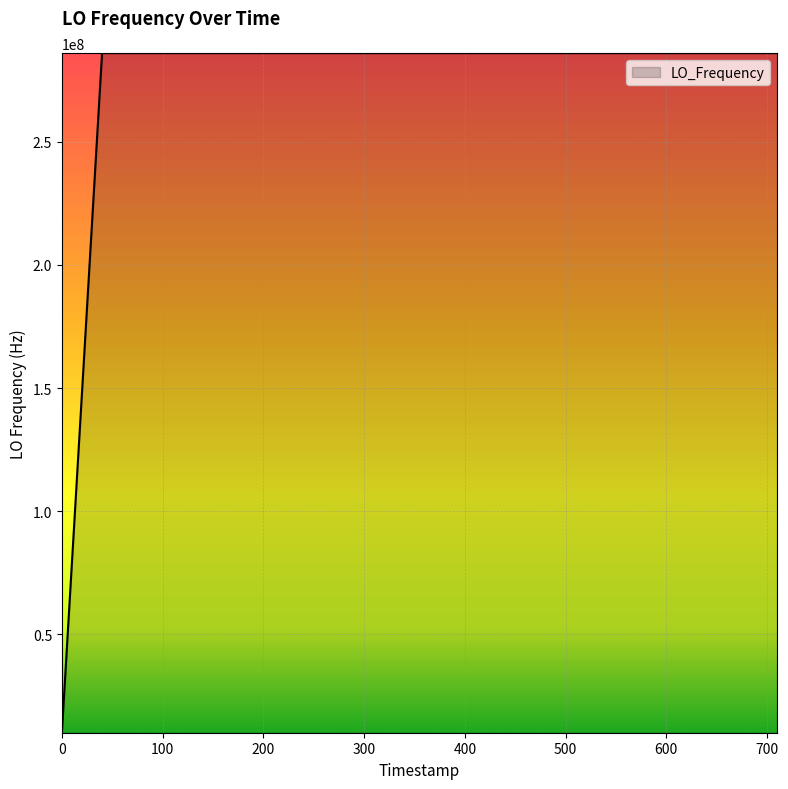

What is the greatest value displayed?

286047012.4